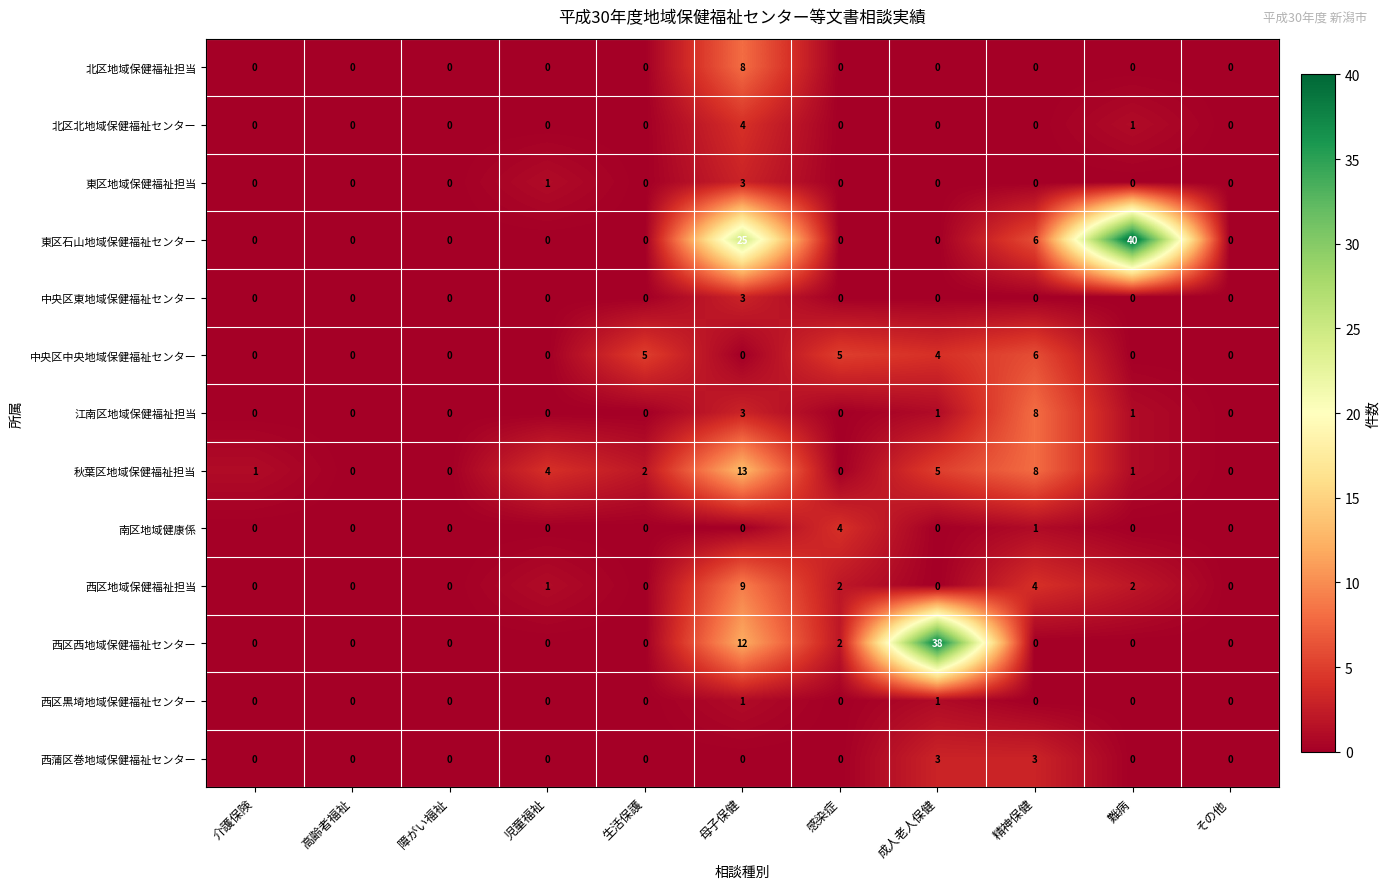

Which series has the largest range (max minus min)?

東区石山地域保健福祉センター